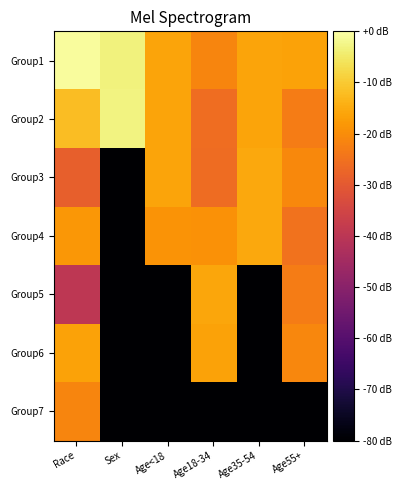

Between Race and Age55+, which is larger?

Race